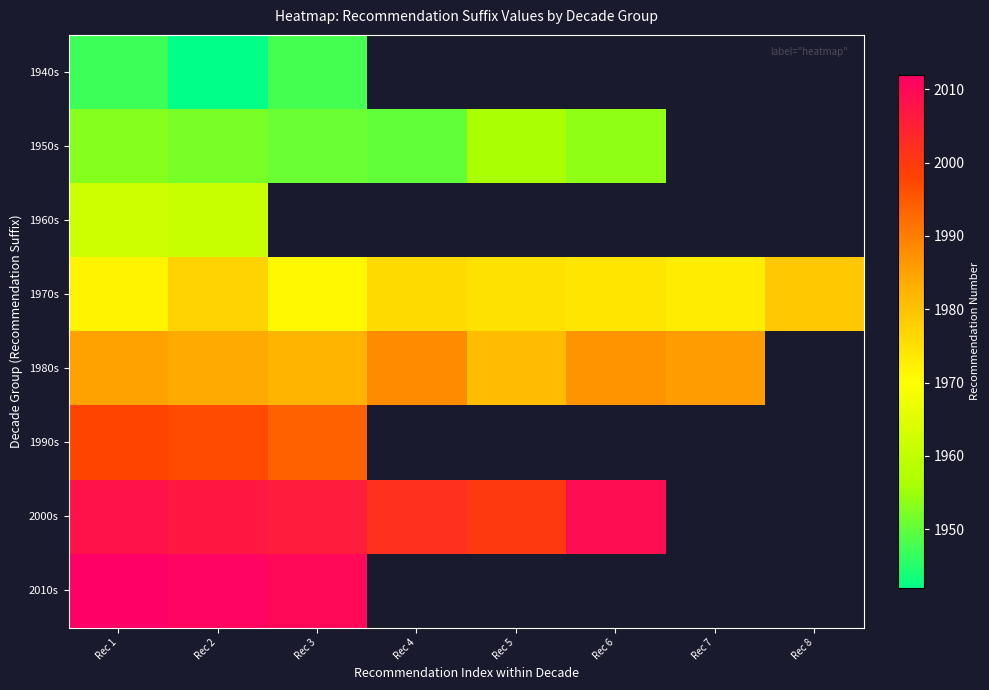

Is the value of 1990s at Rec 1 greater than the value of 2010s at Rec 1?

No